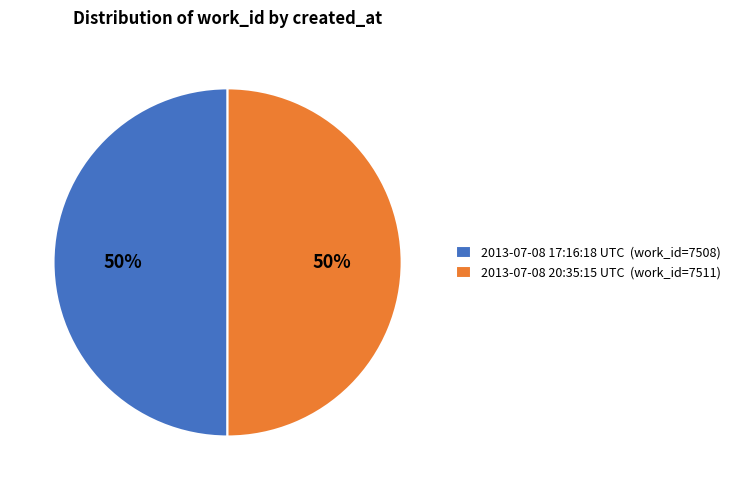

Is it true that 2013-07-08 17:16:18 UTC is 50% of the pie?

True